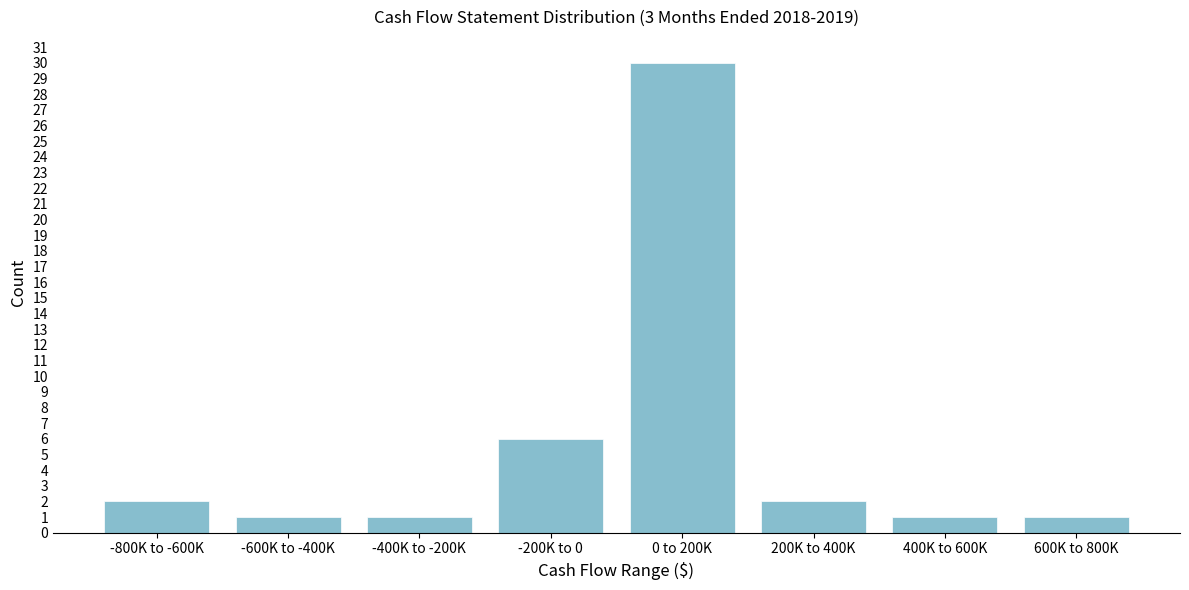

Reading right to left, what are all the values shown in this chart?

1	1	2	30	6	1	1	2